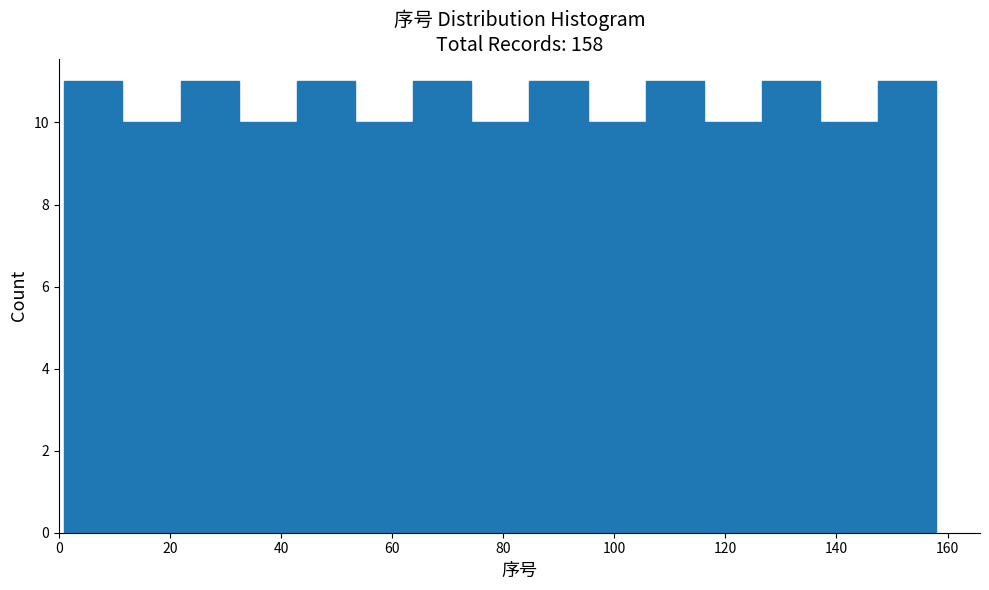

Reading left to right, transcribe this chart: for each bar, give the range it covers on the x-axis and its height. Neither the bar edges nor the heights are printed on the chart, so give them approximately, as read against the axes.

2 to 12: 11
12 to 22: 10
22 to 32: 11
32 to 42: 10
42 to 54: 11
54 to 64: 10
64 to 74: 11
74 to 84: 10
84 to 96: 11
96 to 106: 10
106 to 116: 11
116 to 126: 10
126 to 138: 11
138 to 148: 10
148 to 158: 11